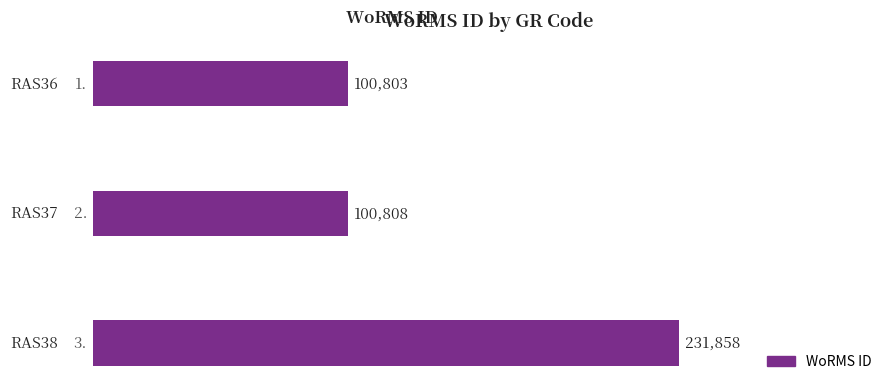

What is the value of the 1st bar from the top?

100803